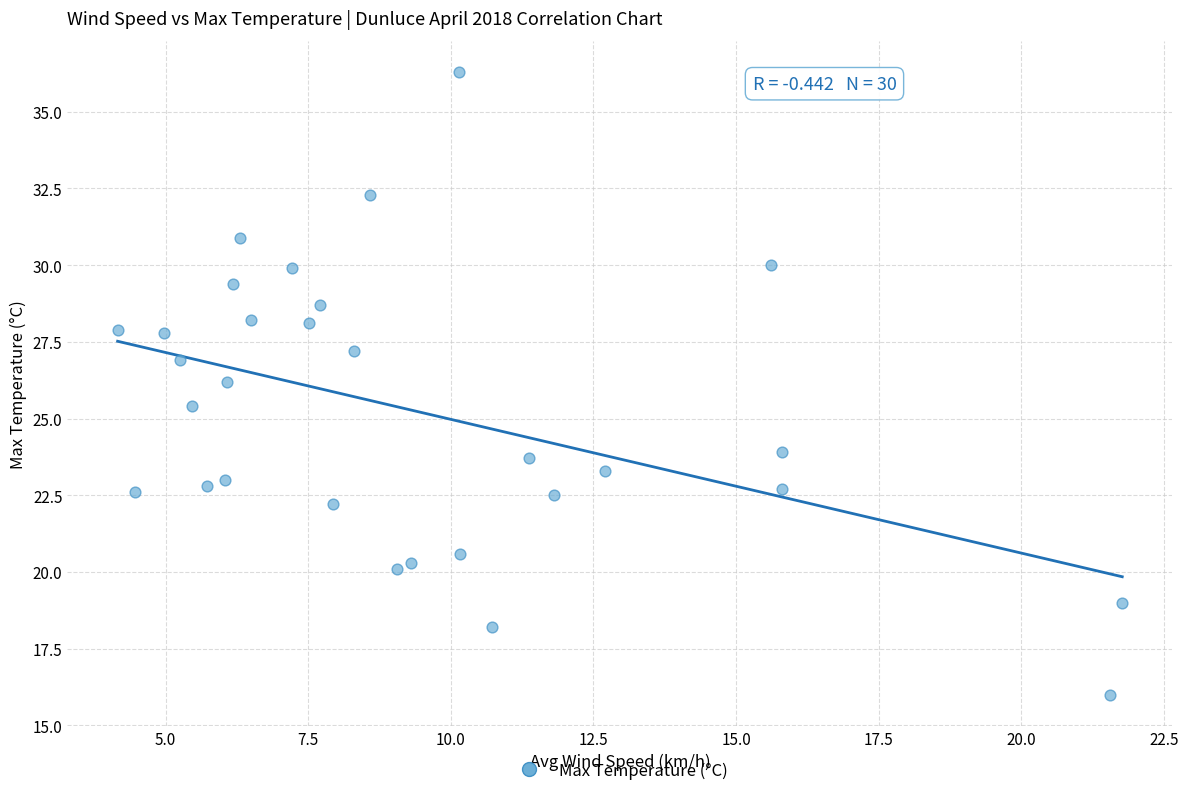

What is the range of Y values (max minus min)?

20.3